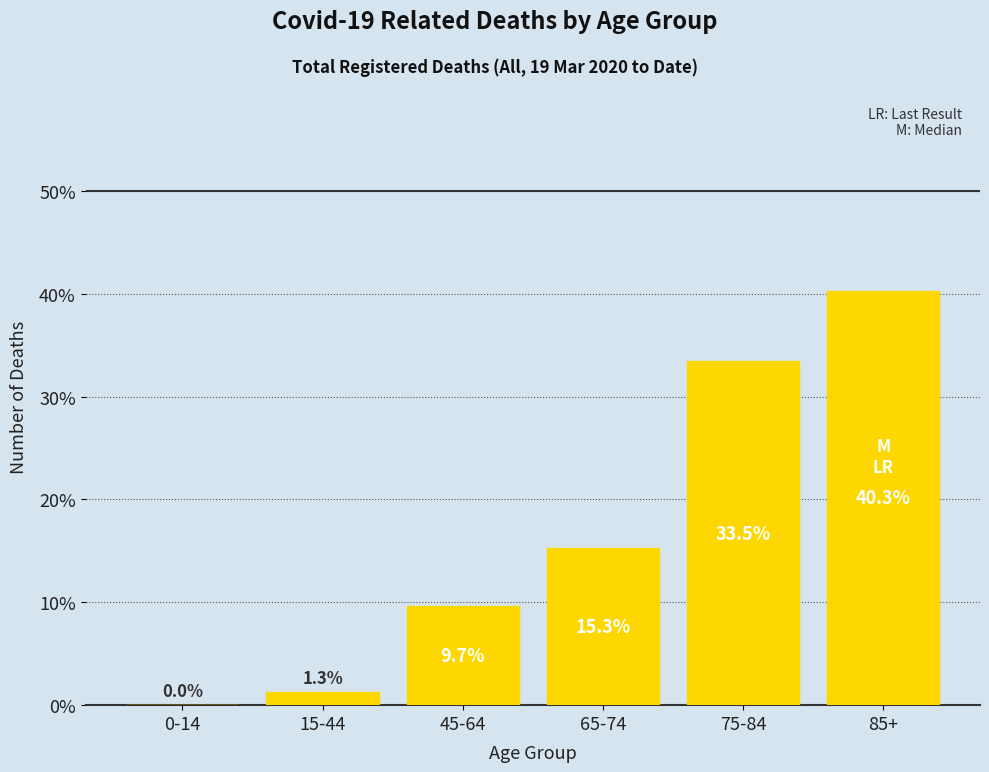

The chart shows a value of 40.3 at 85+. True or false?

True